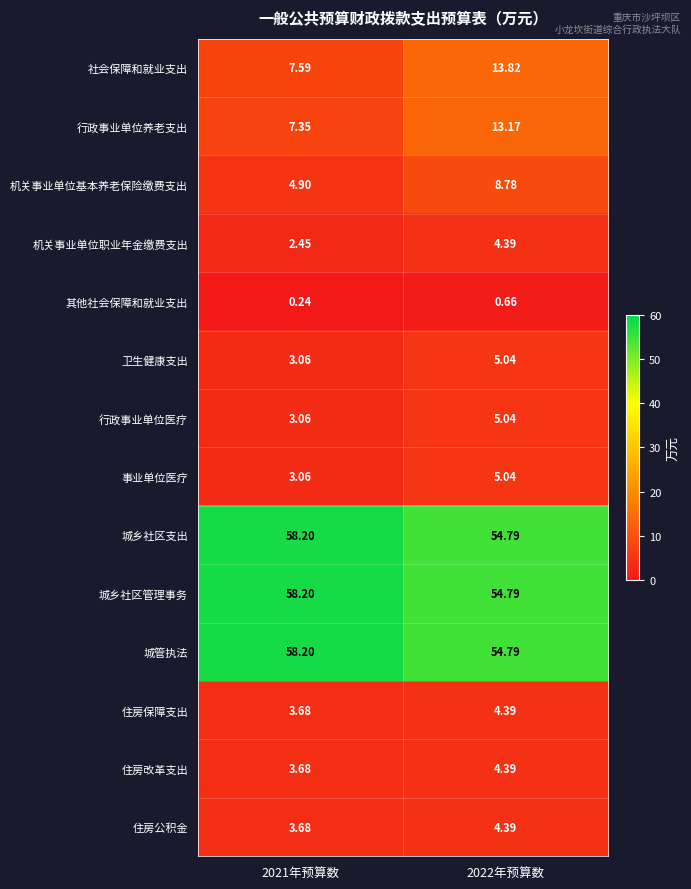

Is the value of 卫生健康支出 at 2021年预算数 greater than the value of 城管执法 at 2022年预算数?

No